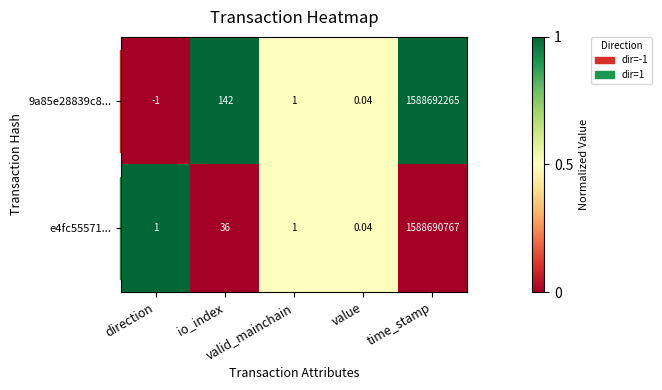

Reading right to left, what are all the values shown in this chart?

9a85e28839c8...: time_stamp=1588692265.0	value=0.0	valid_mainchain=1.0	io_index=142.0	direction=-1.0
e4fc55571...: time_stamp=1588690767.0	value=0.0	valid_mainchain=1.0	io_index=36.0	direction=1.0